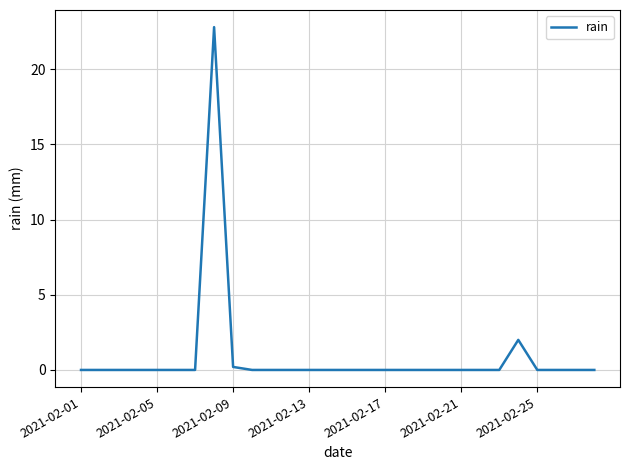

What is the difference between the maximum and minimum values?

22.8